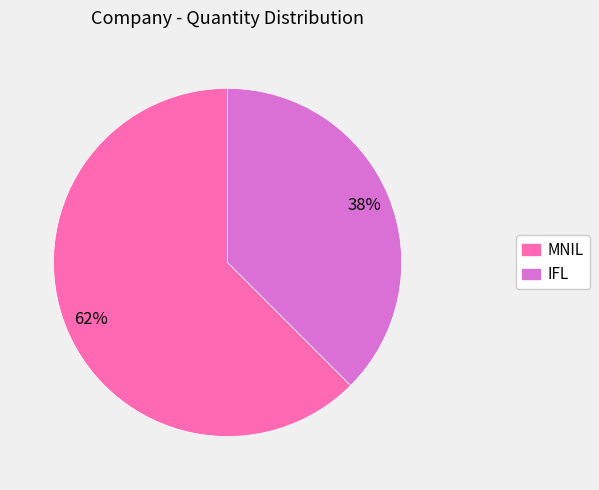

How many segments does this pie chart have?

2